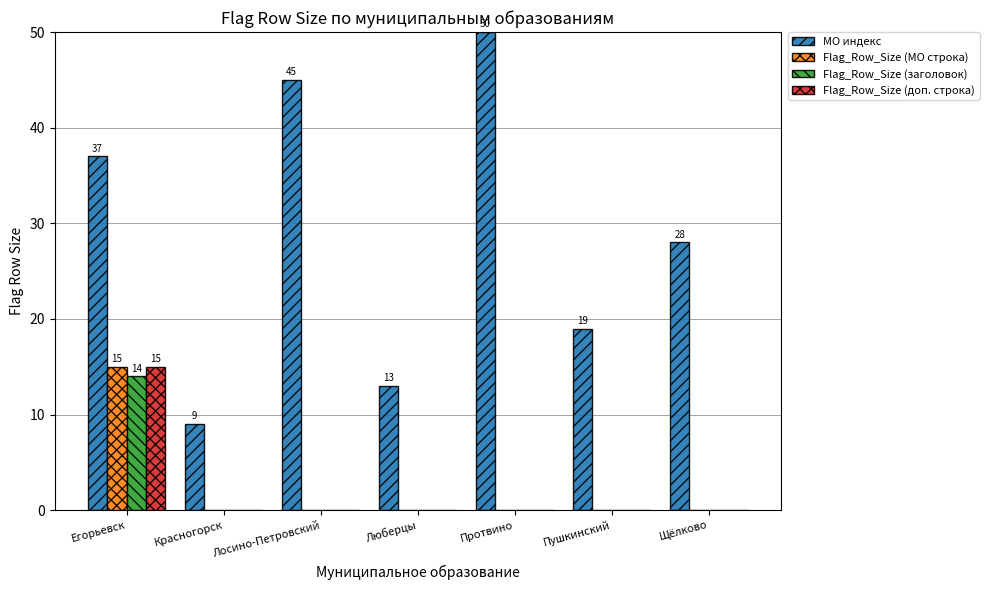

What is the greatest value displayed?

50